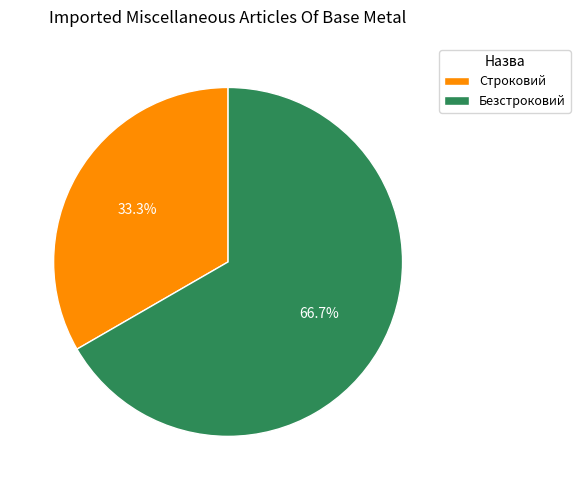

Combined, what portion of the pie is Строковий and Безстроковий?

100.0%